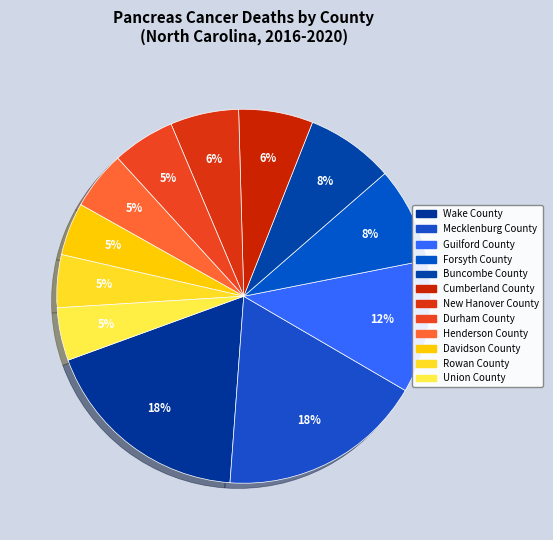

Is the sum of Union County and Davidson County greater than half?

No